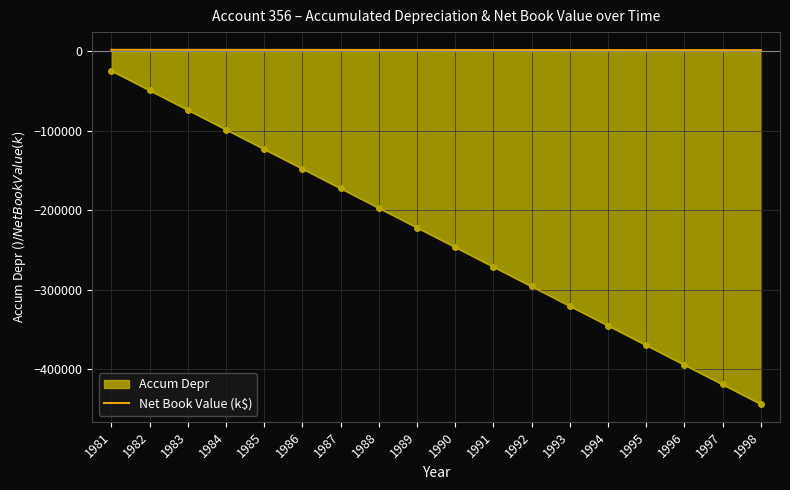

What is the minimum value shown in the chart?

-443490.3